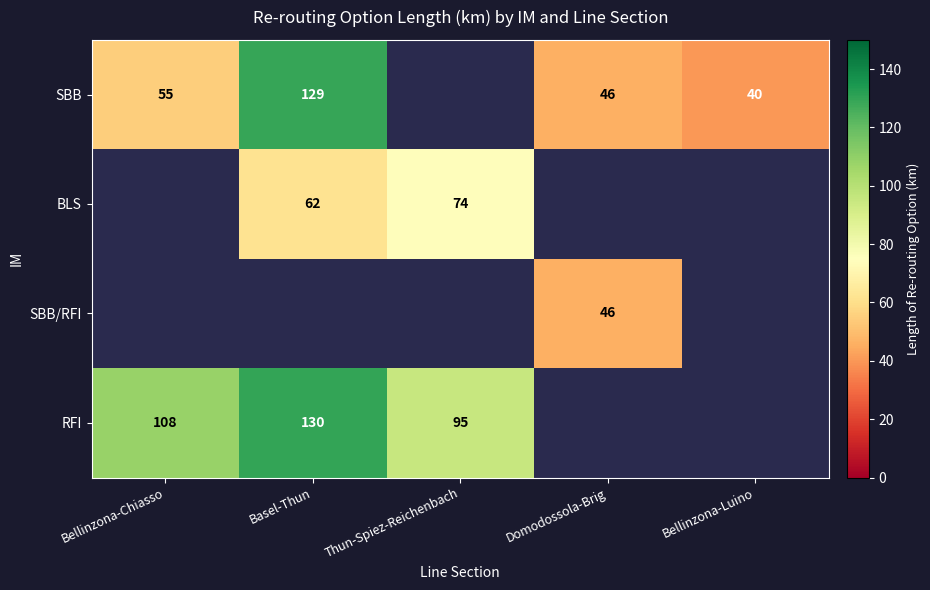

The value of SBB/RFI at Domodossola-Brig is 46. True or false?

True